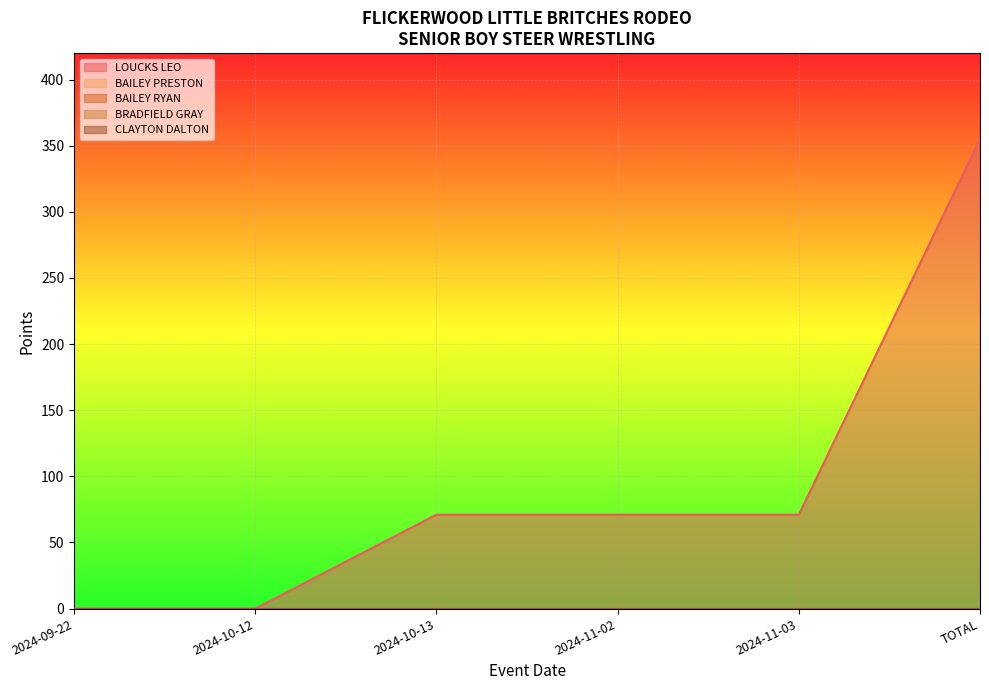

True or false: BRADFIELD GRAY and CLAYTON DALTON intersect in this chart.

False